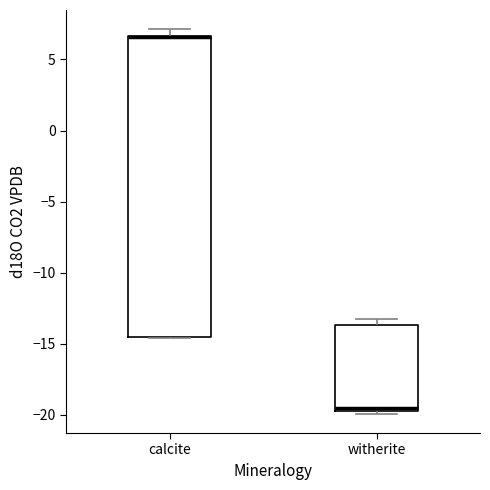

Reading left to right, transcribe this box plot: for each box, give where its median line is, the range the box spans, and where its two whiskers end, as read against the y-axis. The values are not printed on the chart, so give them approximately, as read against the axis.

calcite: median 6.5 (drawn on the box's upper edge), box -14.5 to 6.5, whiskers -14.5 to 7.0
witherite: median -19.5 (just above the box's lower edge), box -19.5 to -13.5, whiskers -20.0 to -13.5 (just above the box's upper edge)